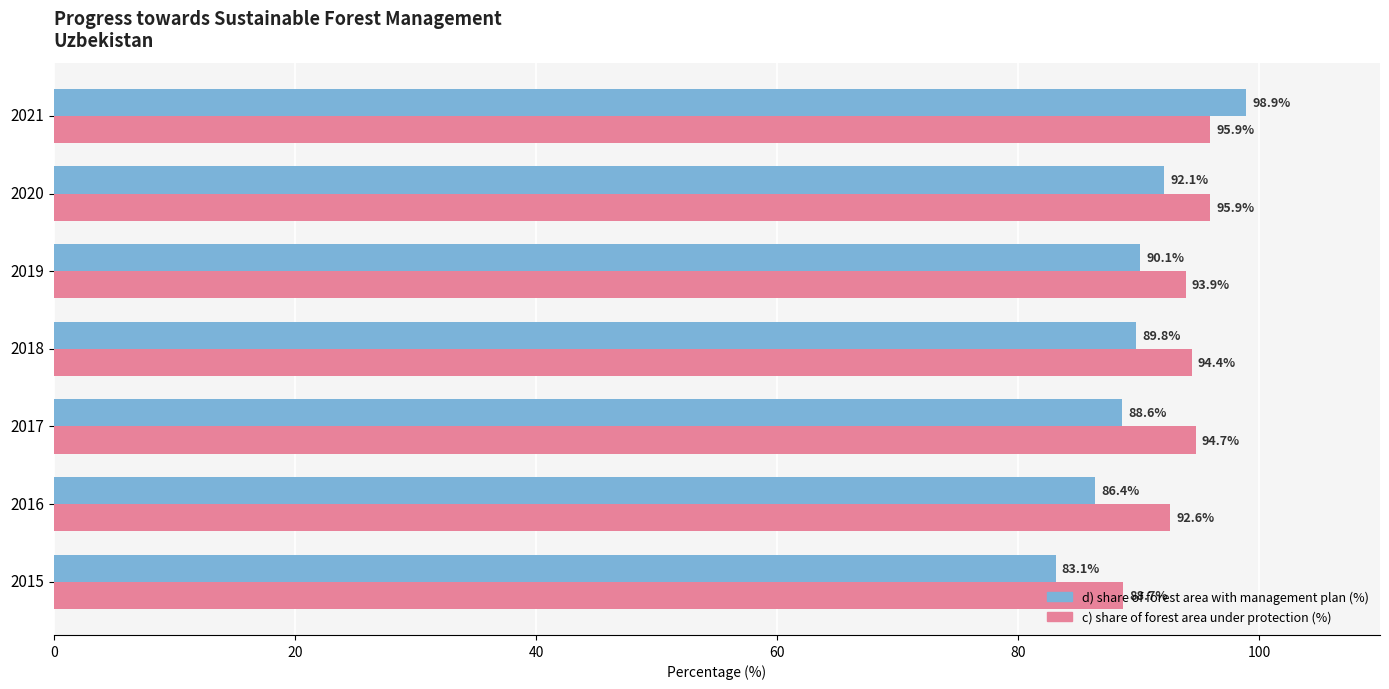

Rank the series at 2016 from highest to lowest value.

c) share of forest area under protection (%), d) share of forest area with management plan (%)